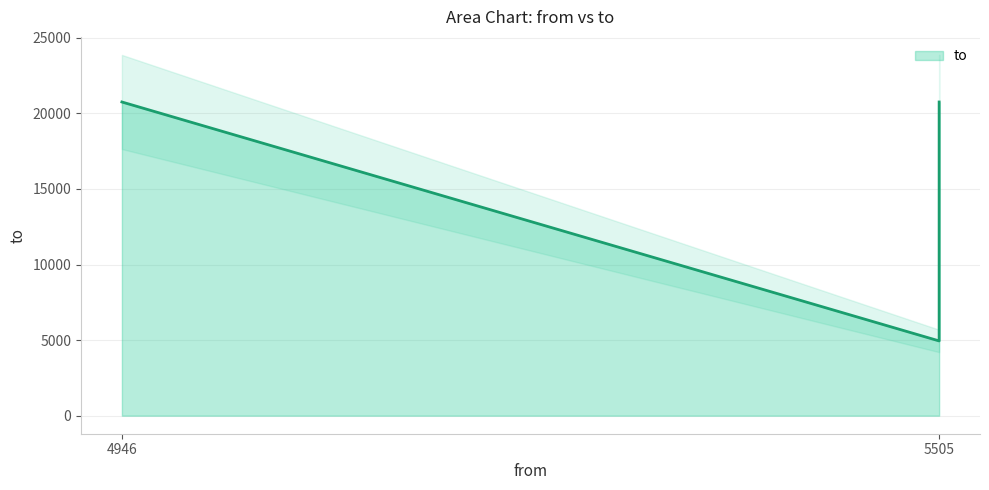

What is the maximum value shown in the chart?

20754